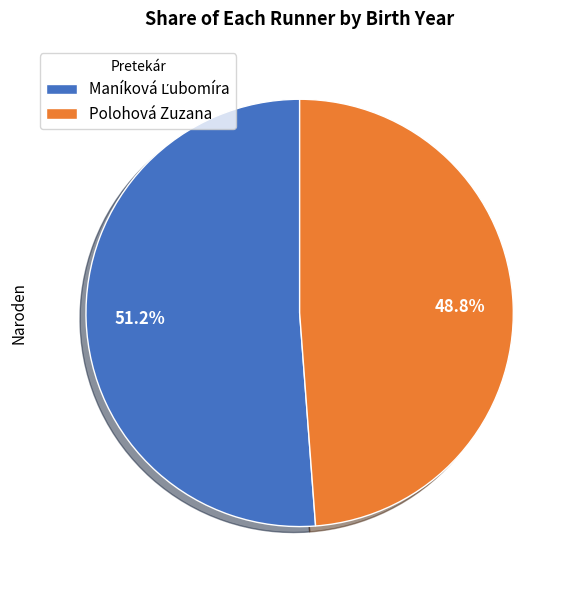

Is there a majority slice in this chart?

Yes